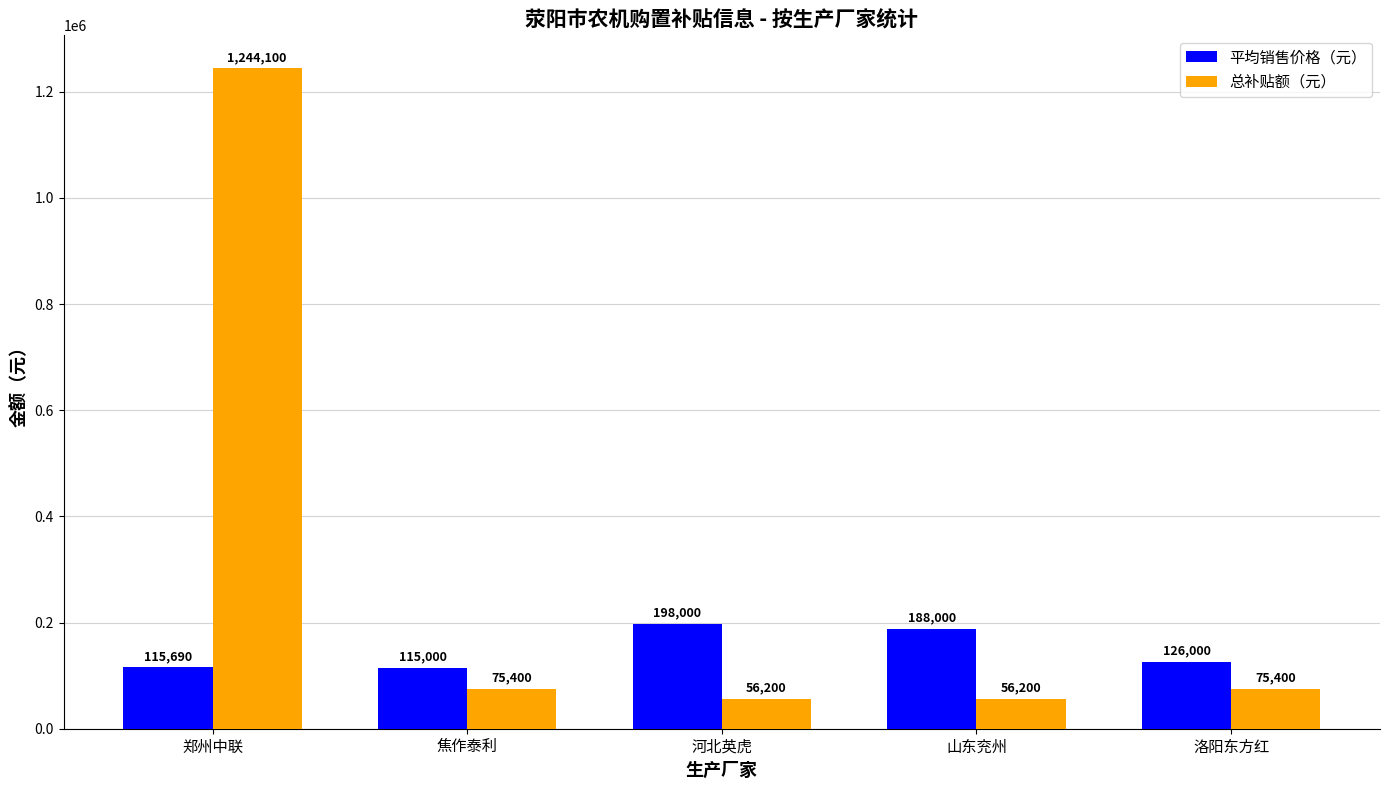

What is the difference between the second highest and second lowest values in the 总补贴额（元） series?

19200.0